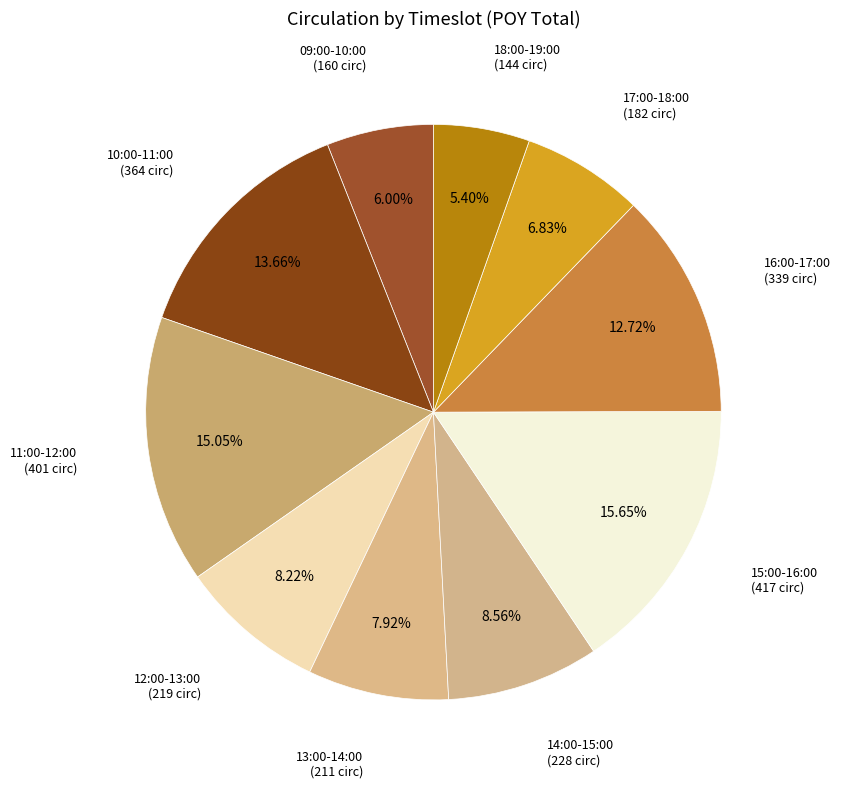

How many slices are in this pie chart?

10